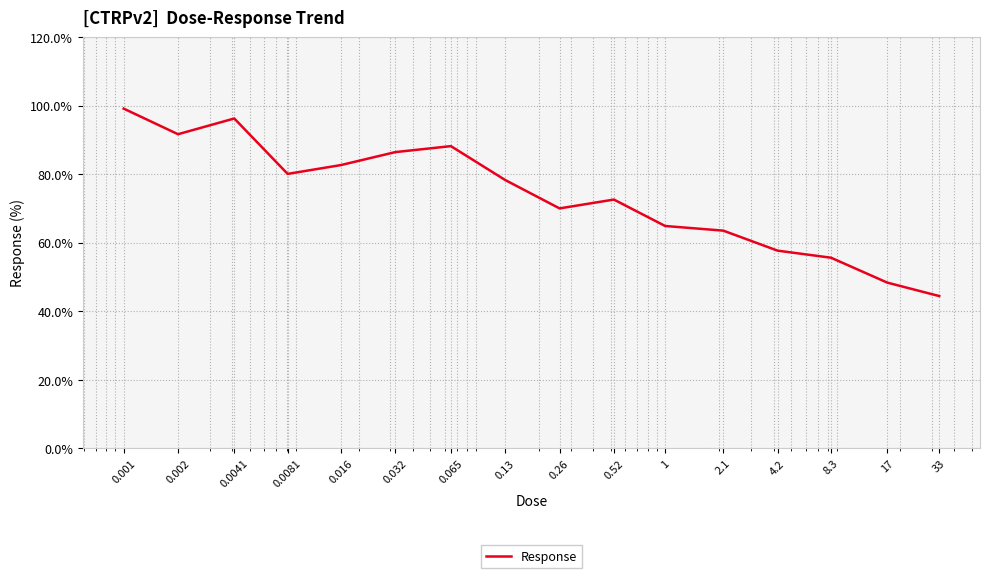

What is the difference between the maximum and minimum values?

54.7